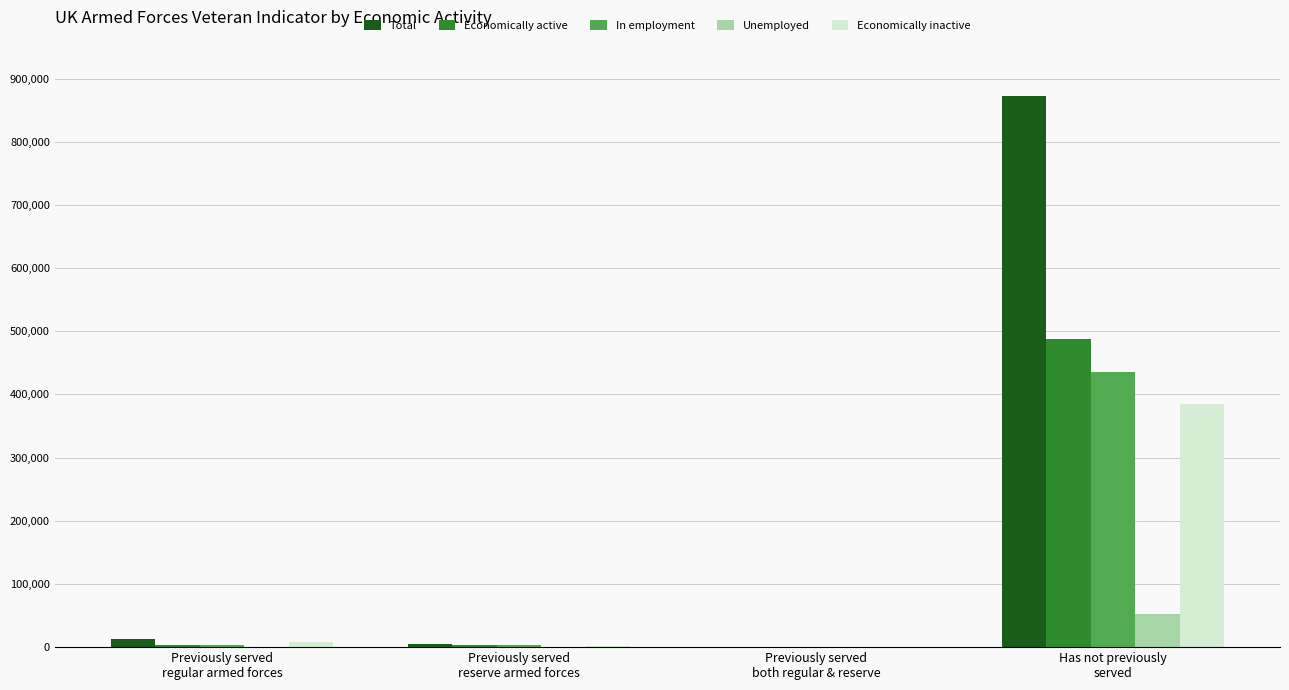

What is the sum of all Total values?

889618